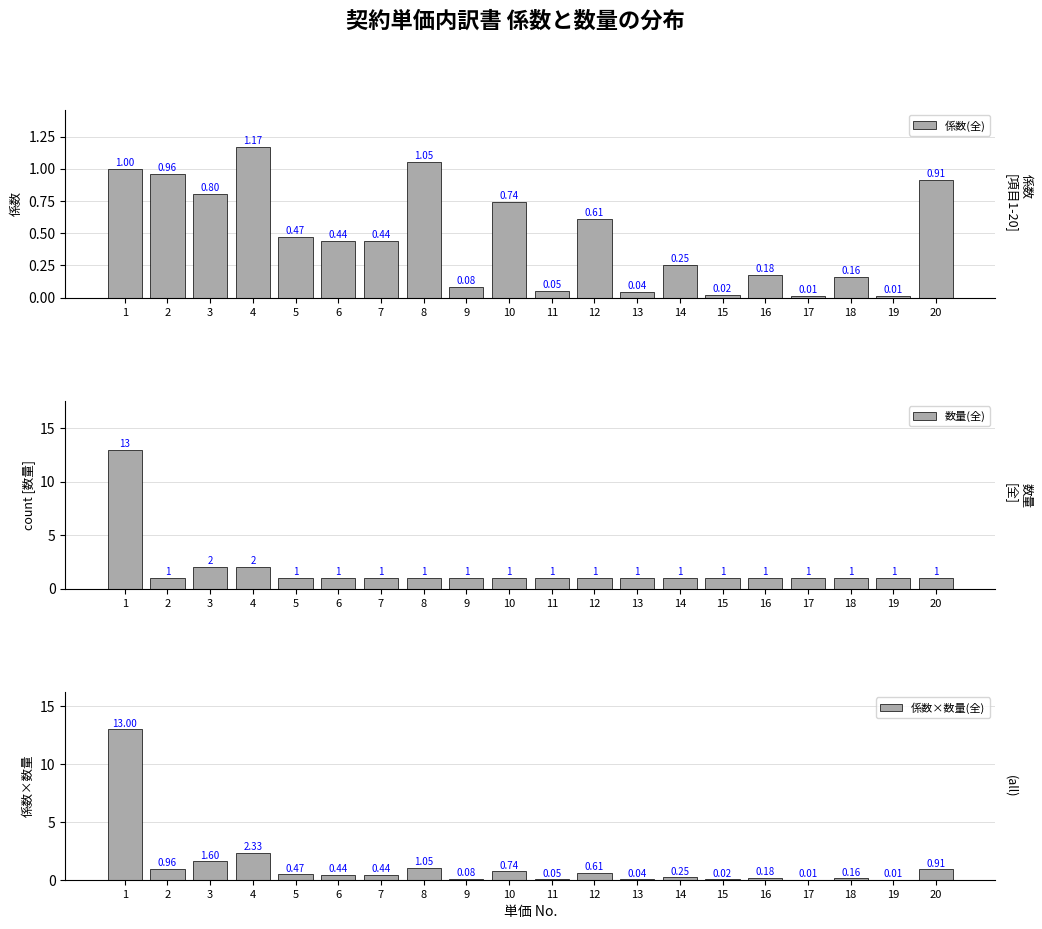

What is the sum of all 係数(全) values?

9.4